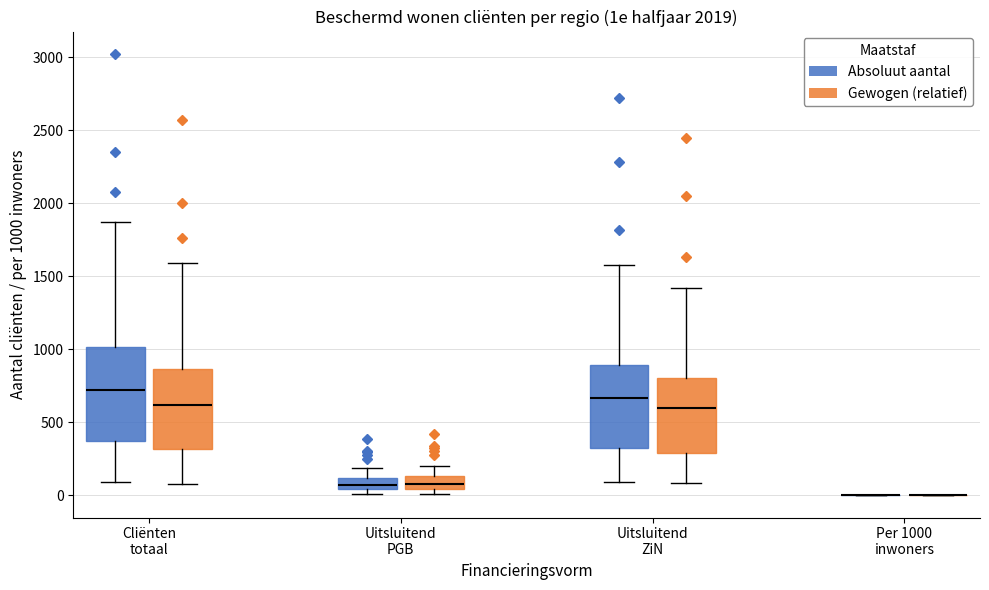

Where is the lower edge of the box for Uitsluitend PGB (Absoluut aantal) on the y-axis? The values are not printed on the chart, so give them approximately, as read against the axis.

50